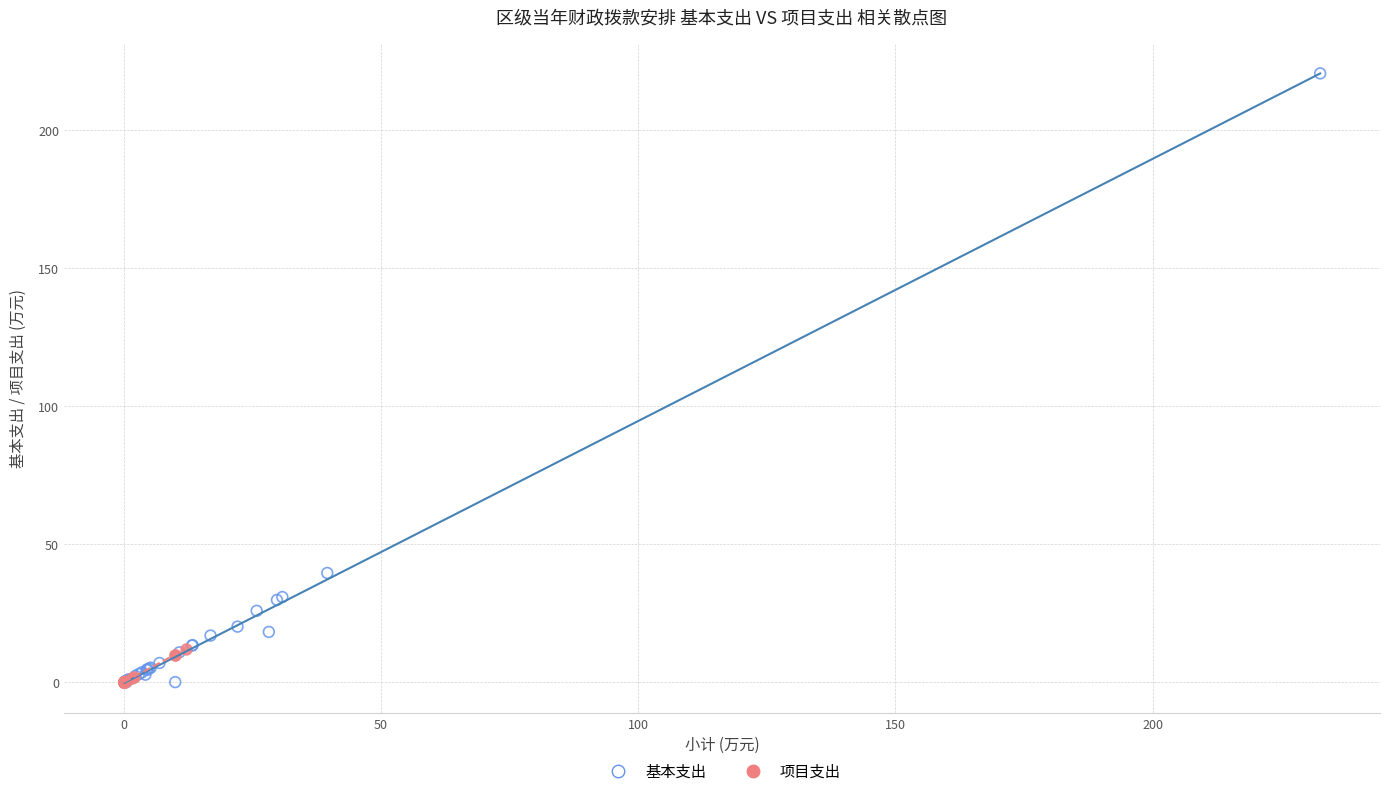

Which series contains the highest Y value?

基本支出